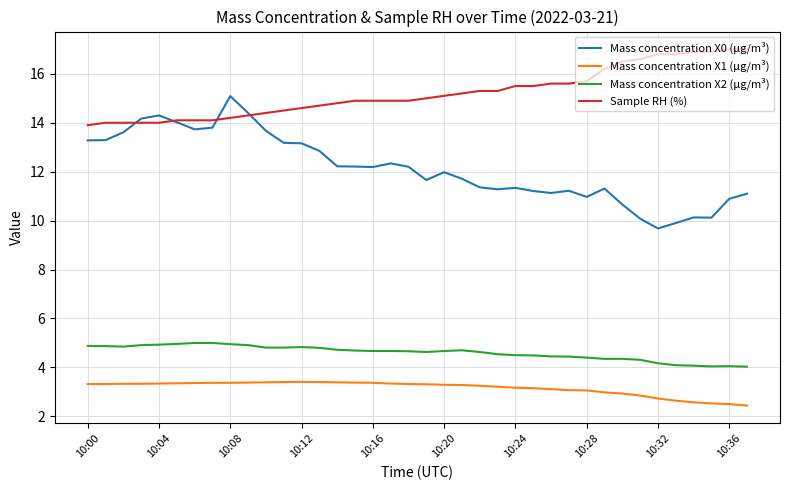

Which series has the widest spread of values?

Mass concentration X0 (μg/m³)